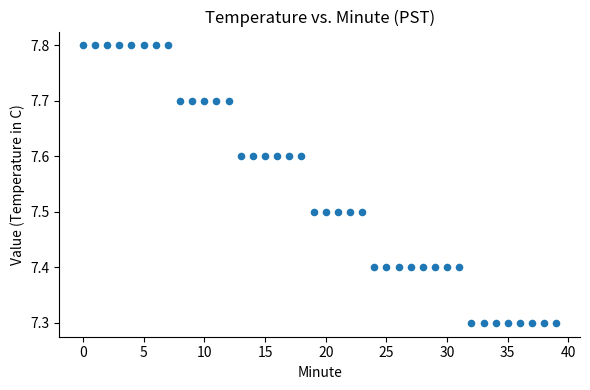

What is the range of Y values (max minus min)?

0.5